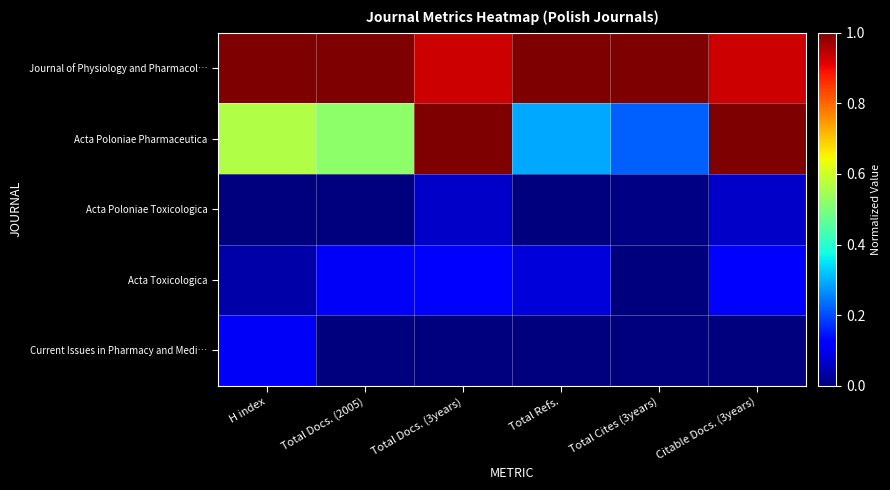

Reading left to right, extract all data points from this chart.

Journal of Physiology and Pharmacol…: H index=1.0	Total Docs. (2005)=1.0	Total Docs. (3years)=0.9	Total Refs.=1.0	Total Cites (3years)=1.0	Citable Docs. (3years)=0.9
Acta Poloniae Pharmaceutica: H index=0.6	Total Docs. (2005)=0.5	Total Docs. (3years)=1.0	Total Refs.=0.3	Total Cites (3years)=0.2	Citable Docs. (3years)=1.0
Acta Poloniae Toxicologica: H index=0.0	Total Docs. (2005)=0.0	Total Docs. (3years)=0.1	Total Refs.=0.0	Total Cites (3years)=0.0	Citable Docs. (3years)=0.1
Acta Toxicologica: H index=0.0	Total Docs. (2005)=0.1	Total Docs. (3years)=0.1	Total Refs.=0.1	Total Cites (3years)=0.0	Citable Docs. (3years)=0.1
Current Issues in Pharmacy and Medi…: H index=0.1	Total Docs. (2005)=0.0	Total Docs. (3years)=0.0	Total Refs.=0.0	Total Cites (3years)=0.0	Citable Docs. (3years)=0.0